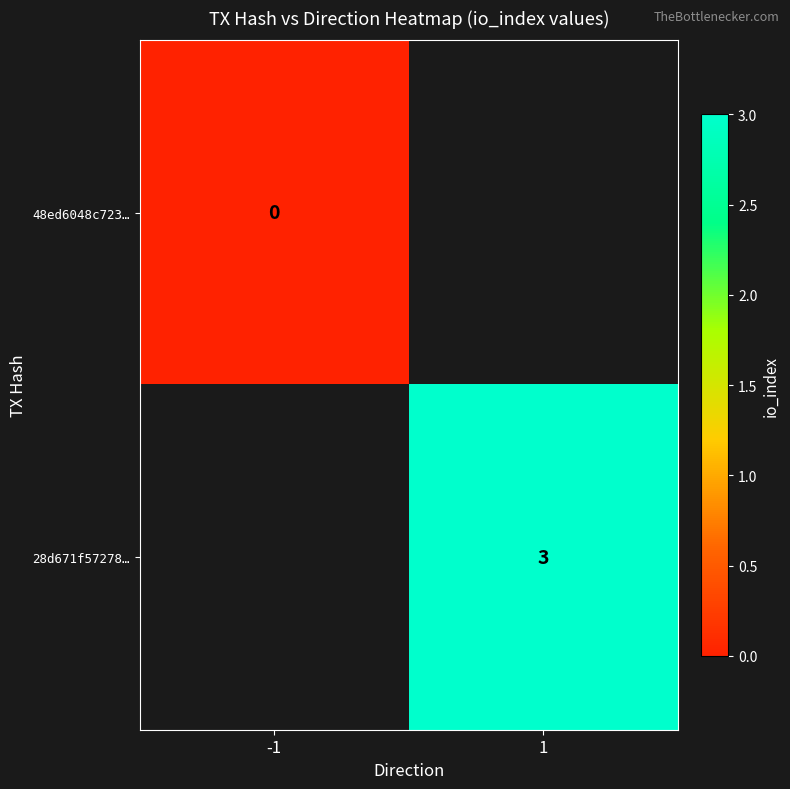

True or false: 28d671f57278… has a value of 3 at 1.

True